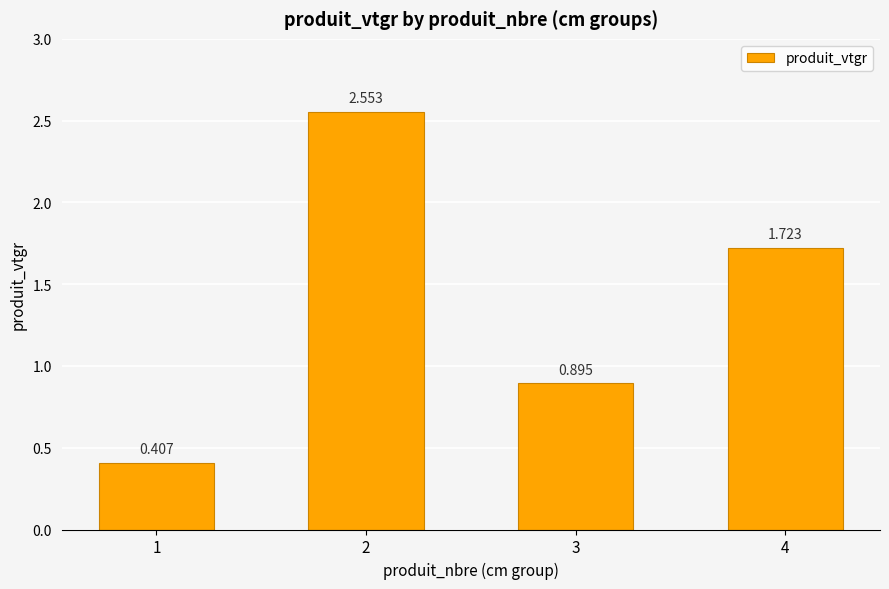

The value at 3 is 1.3. True or false?

False